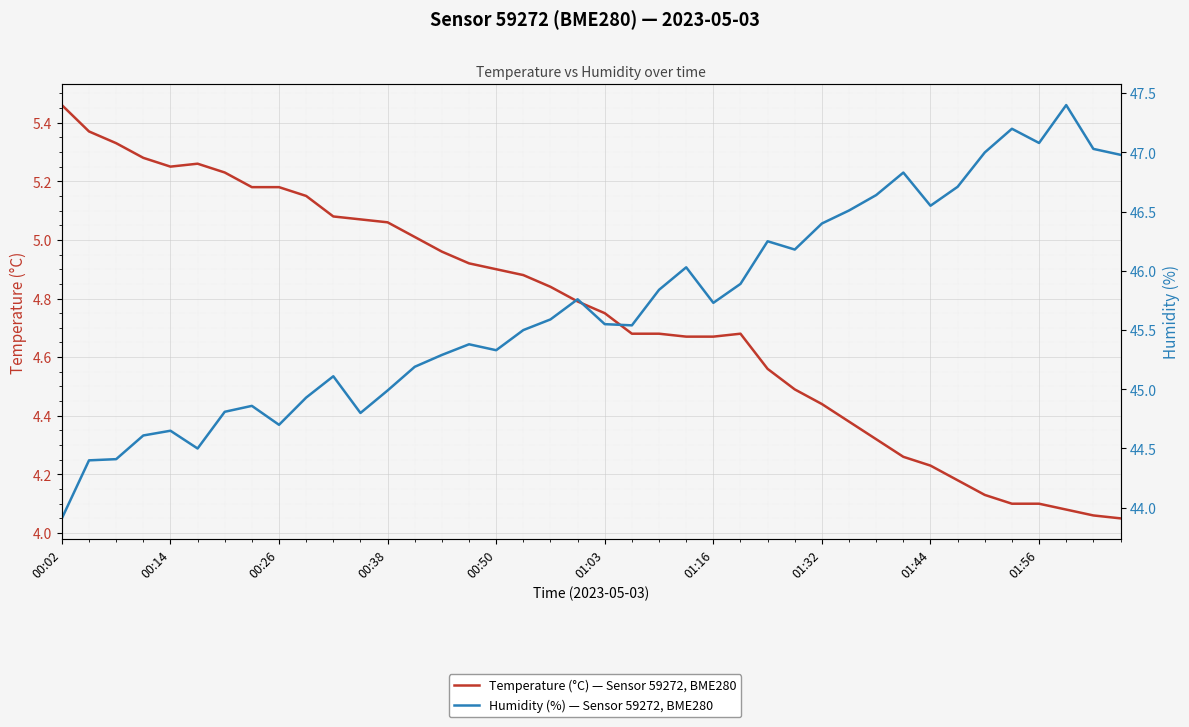

How many distinct data groups are displayed?

2